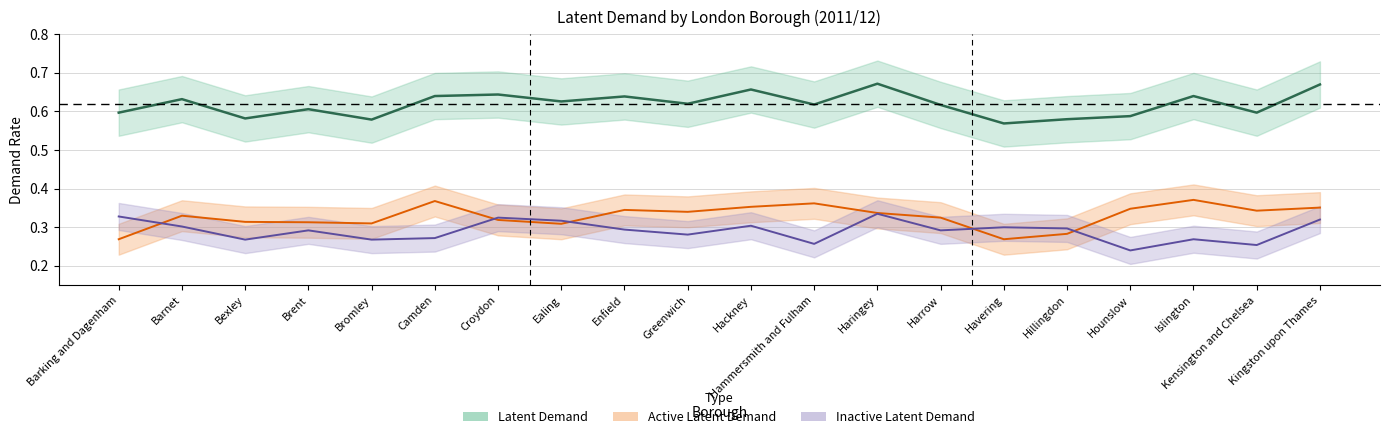

List the series in order of their peak value, highest first.

Latent Demand, Active Latent Demand, Inactive Latent Demand